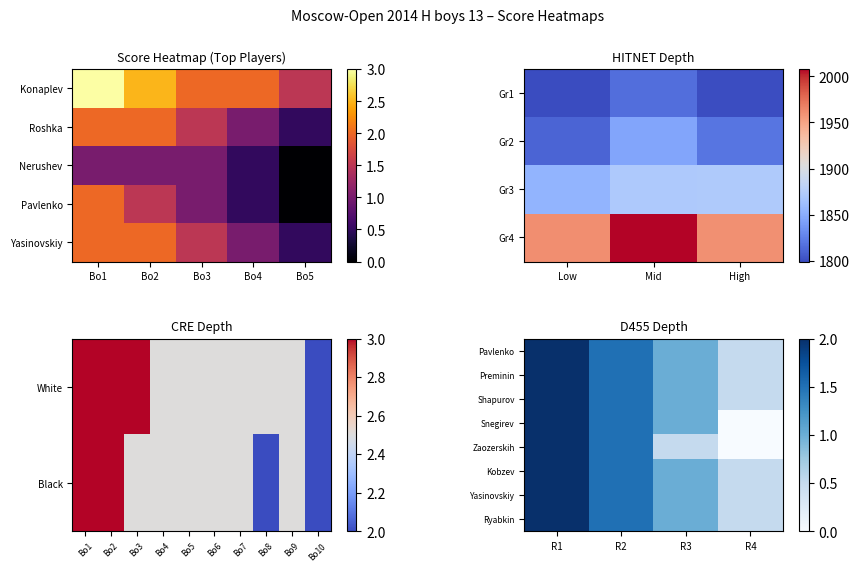

The Preminin series shows 3.6 at R1. True or false?

False